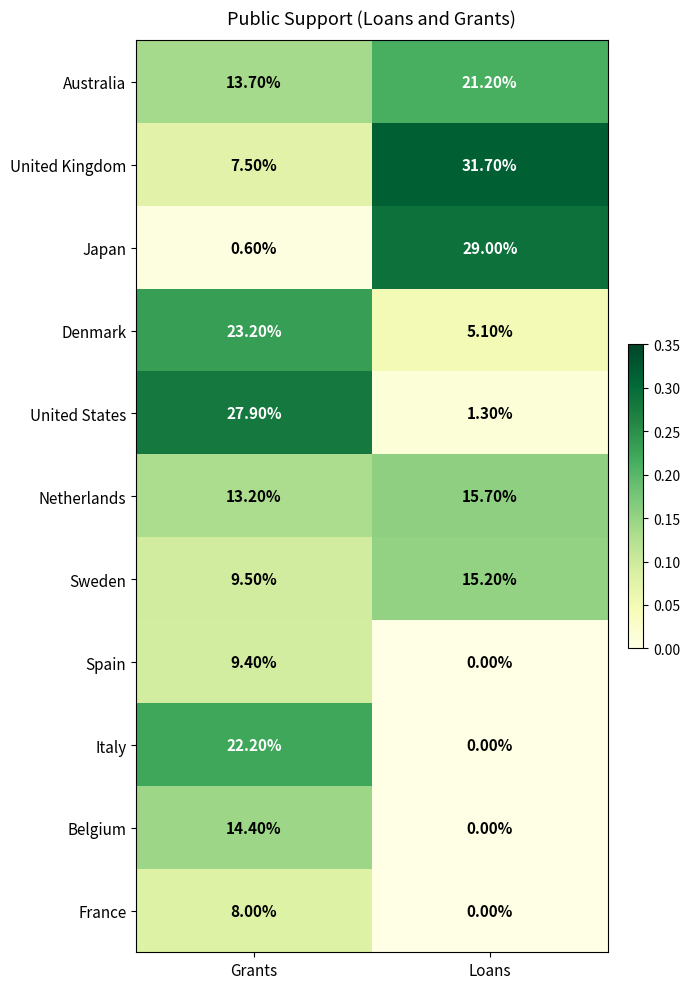

Where does the Italy series first go above 22?

Grants